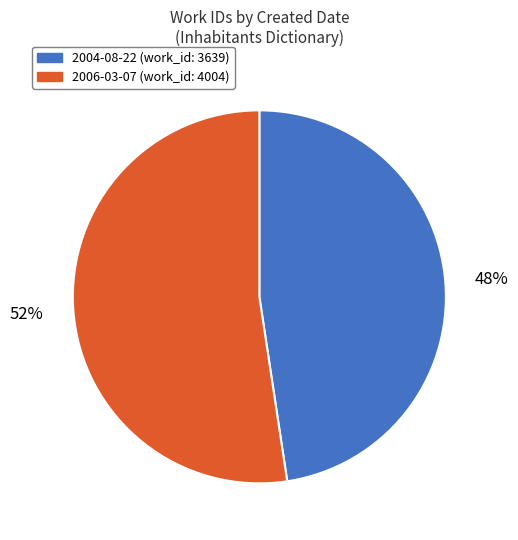

To the nearest percent, what is the combined percentage of 2006-03-07 and 2004-08-22?

100%